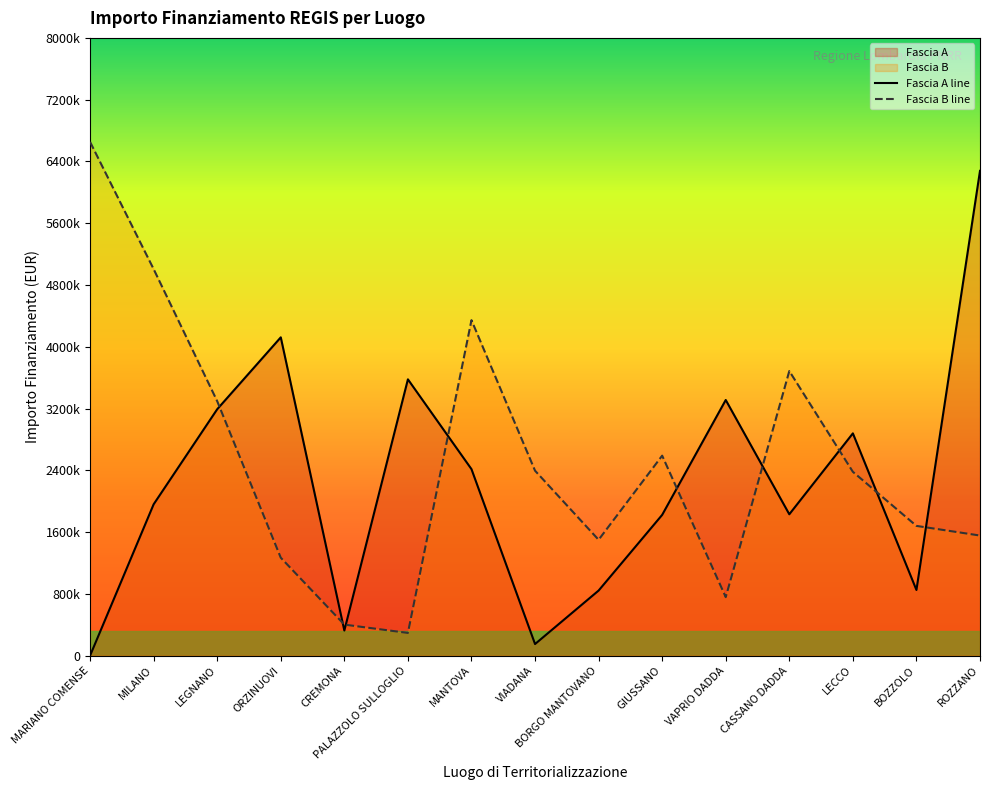

What is the value of the Fascia A line point at the 11th from the left?

3310564.0